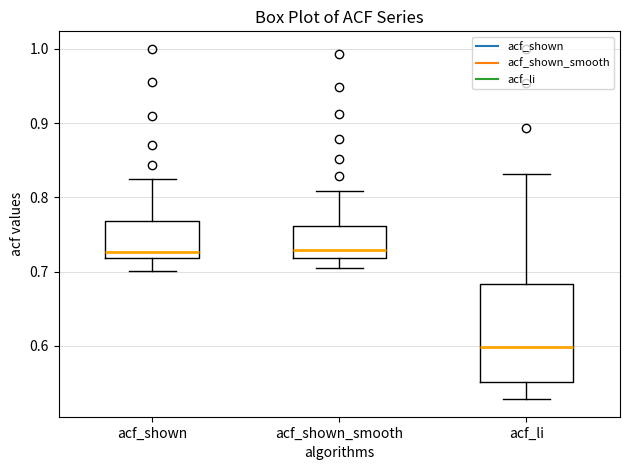

Reading left to right, transcribe this box plot: for each box, give where its median line is, the range the box spans, and where its two whiskers end, as read against the y-axis. The values are not printed on the chart, so give them approximately, as read against the axis.

acf_shown: median 0.73, box 0.72 to 0.77, whiskers 0.70 to 0.83
acf_shown_smooth: median 0.73, box 0.72 to 0.76, whiskers 0.71 to 0.81
acf_li: median 0.60, box 0.55 to 0.68, whiskers 0.53 to 0.83